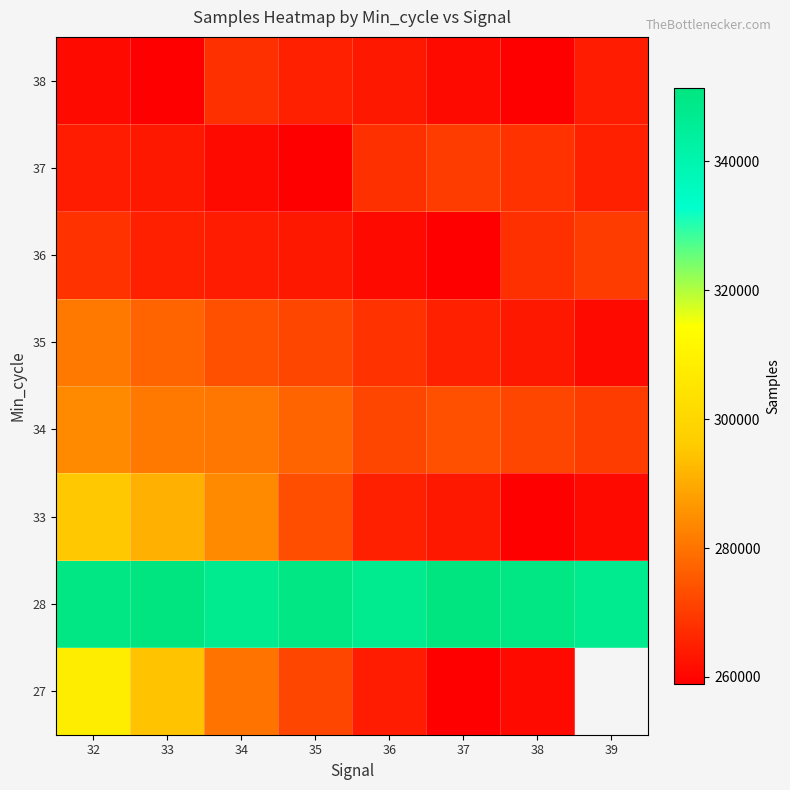

Rank the categories by 35 value from lowest to highest.

39, 38, 37, 36, 35, 34, 33, 32